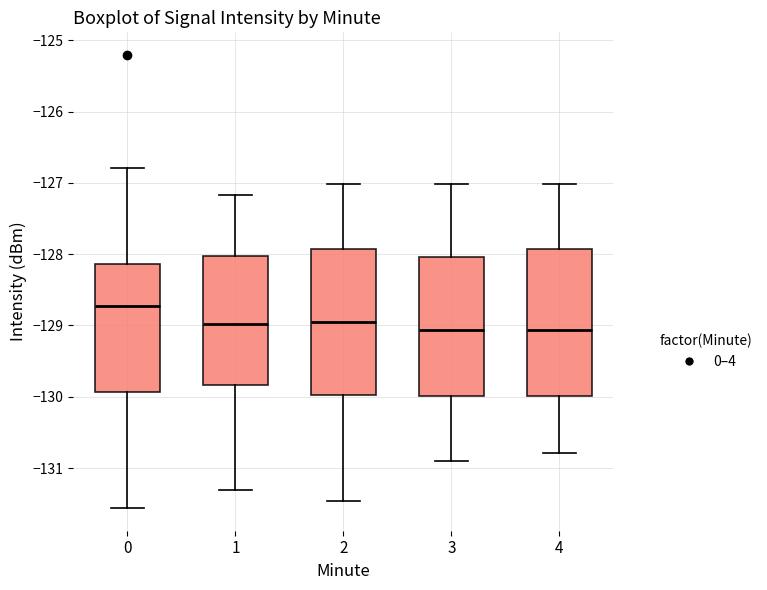

Reading left to right, transcribe this box plot: for each box, give where its median line is, the range the box spans, and where its two whiskers end, as read against the y-axis. The values are not printed on the chart, so give them approximately, as read against the axis.

0: median -128.7, box -129.9 to -128.1, whiskers -131.6 to -126.8
1: median -129.0, box -129.8 to -128.0, whiskers -131.3 to -127.2
2: median -129.0, box -130.0 to -127.9, whiskers -131.5 to -127.0
3: median -129.1, box -130.0 to -128.0, whiskers -130.9 to -127.0
4: median -129.1, box -130.0 to -127.9, whiskers -130.8 to -127.0